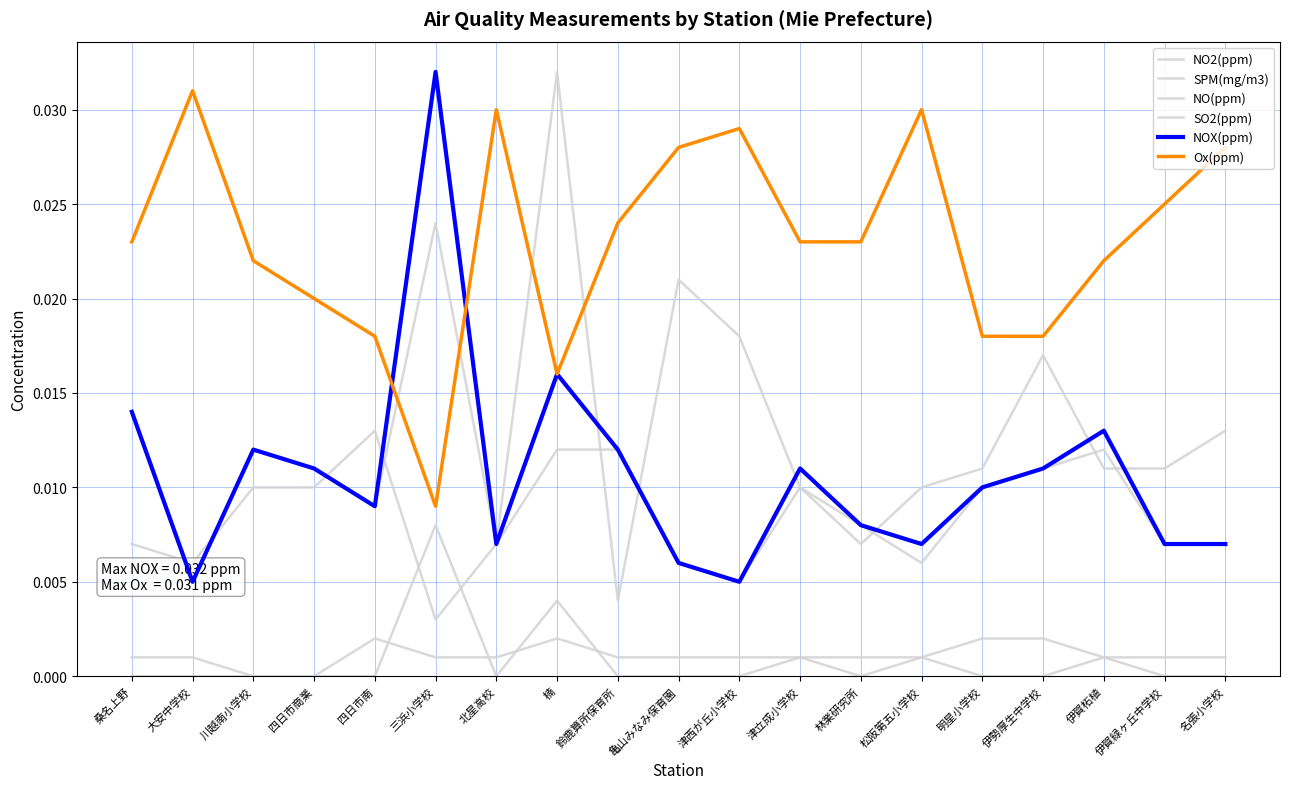

Which series ends up on top after the final intersection of SPM(mg/m3) and NO2(ppm)?

SPM(mg/m3)